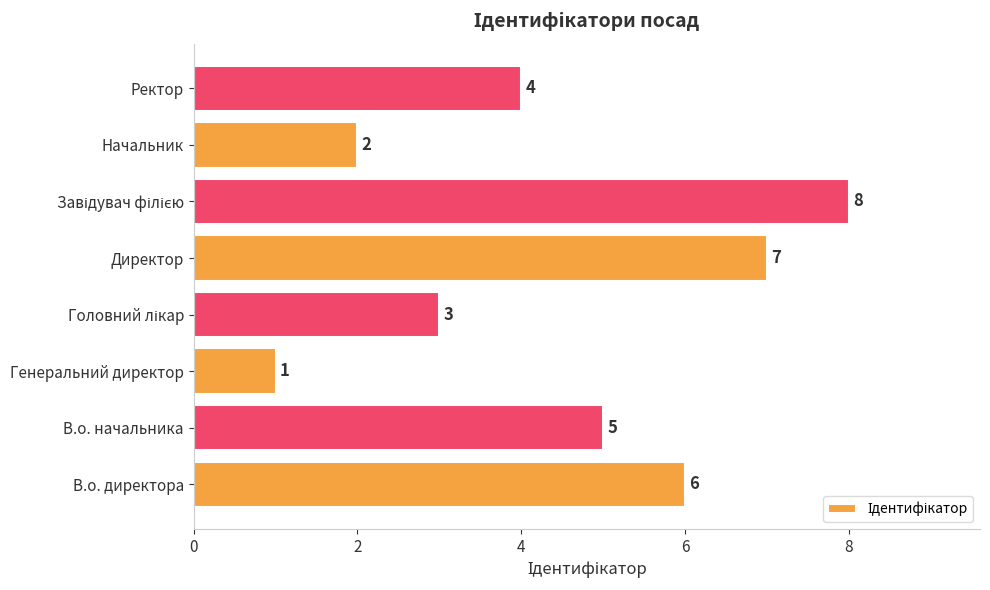

What is the sum of all values?

36